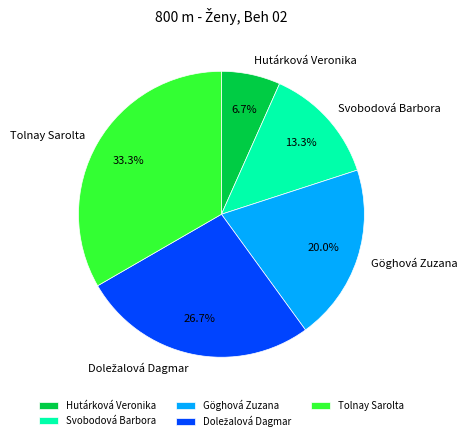

What percentage is the Tolnay Sarolta slice, to the nearest percent?

33%